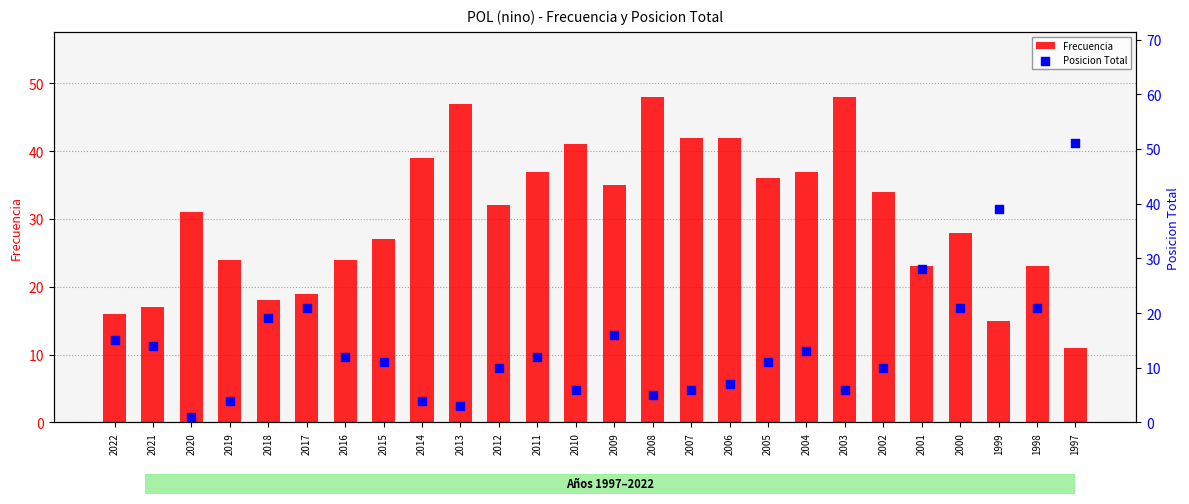

What are all the series names shown in the legend?

Frecuencia, Posicion Total